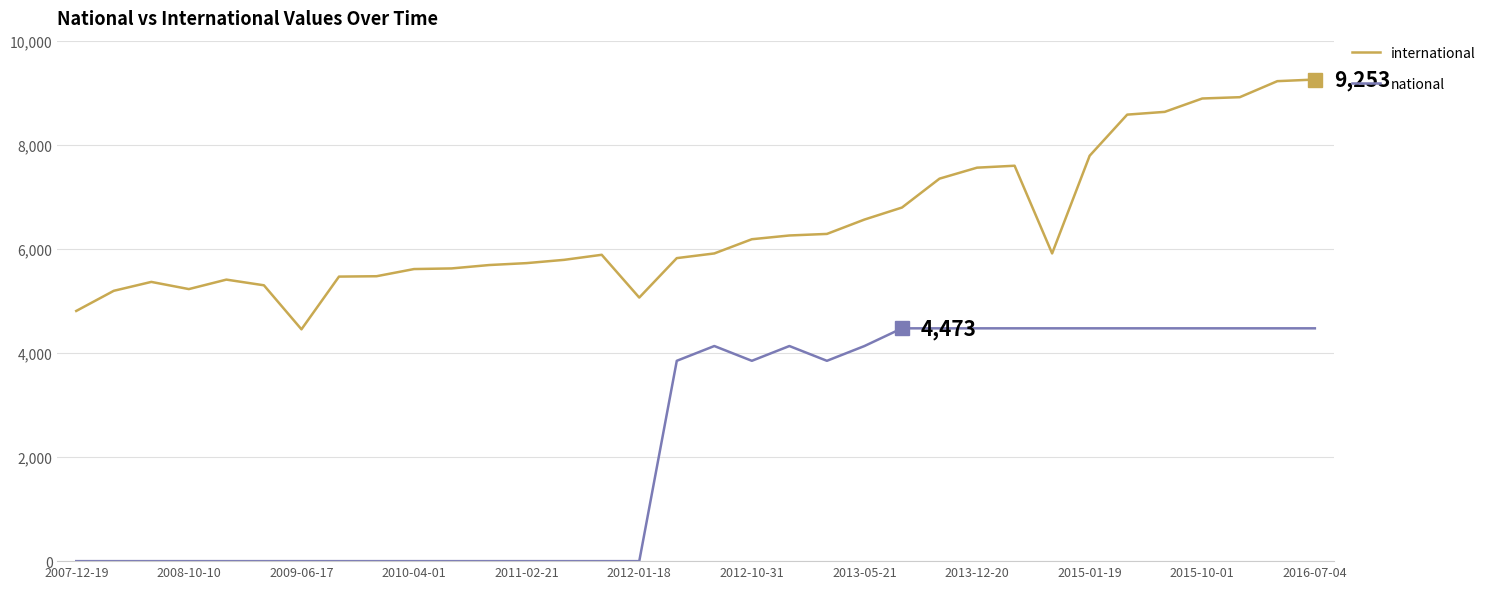

What is the sum of all national values?

77622